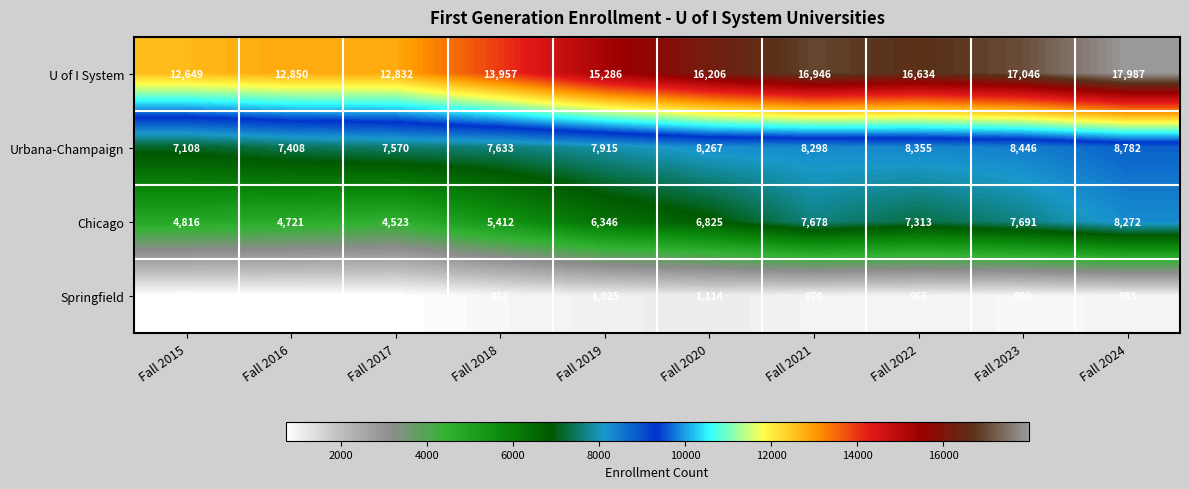

Rank the series by their maximum value, from lowest to highest.

Springfield, Chicago, Urbana-Champaign, U of I System